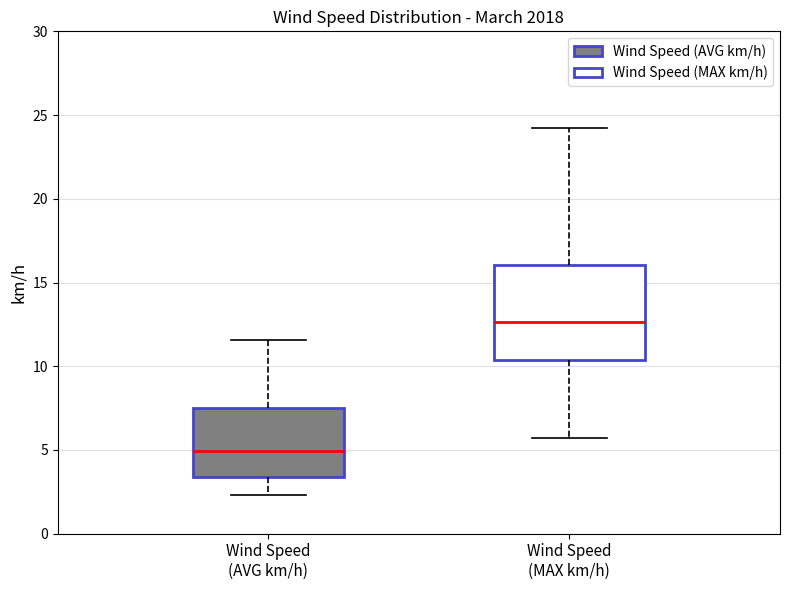

Reading left to right, read every box against the y-axis: the position of its median line, the range the box covers, and the ends of its whiskers. The values are not printed on the chart, so give them approximately, as read against the axis.

Wind Speed (AVG km/h): median 5.0, box 3.5 to 7.5, whiskers 2.5 to 11.5
Wind Speed (MAX km/h): median 12.5, box 10.5 to 16.0, whiskers 5.5 to 24.0